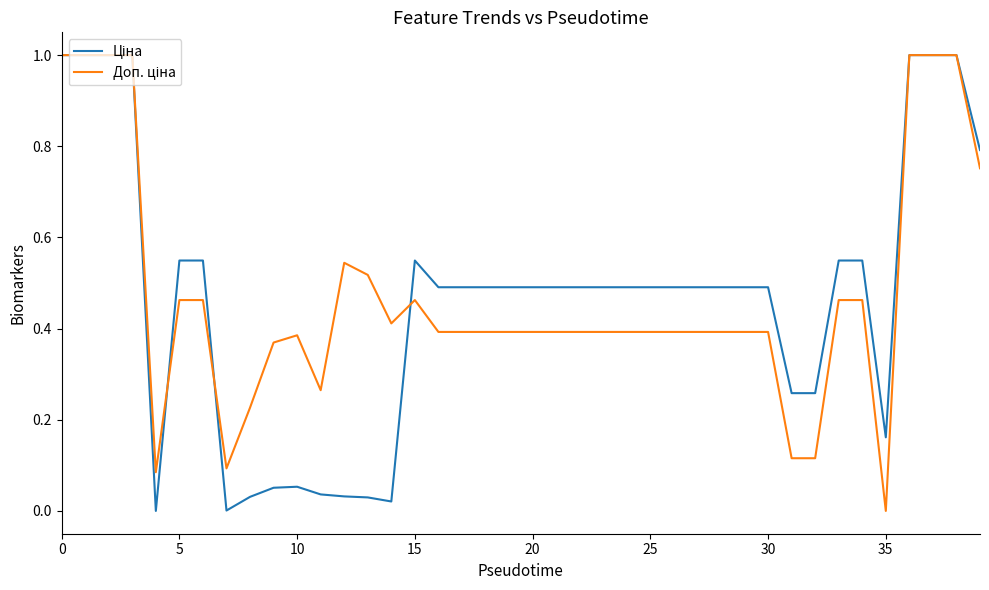

Rank the series by their maximum value, from highest to lowest.

Ціна, Доп. ціна